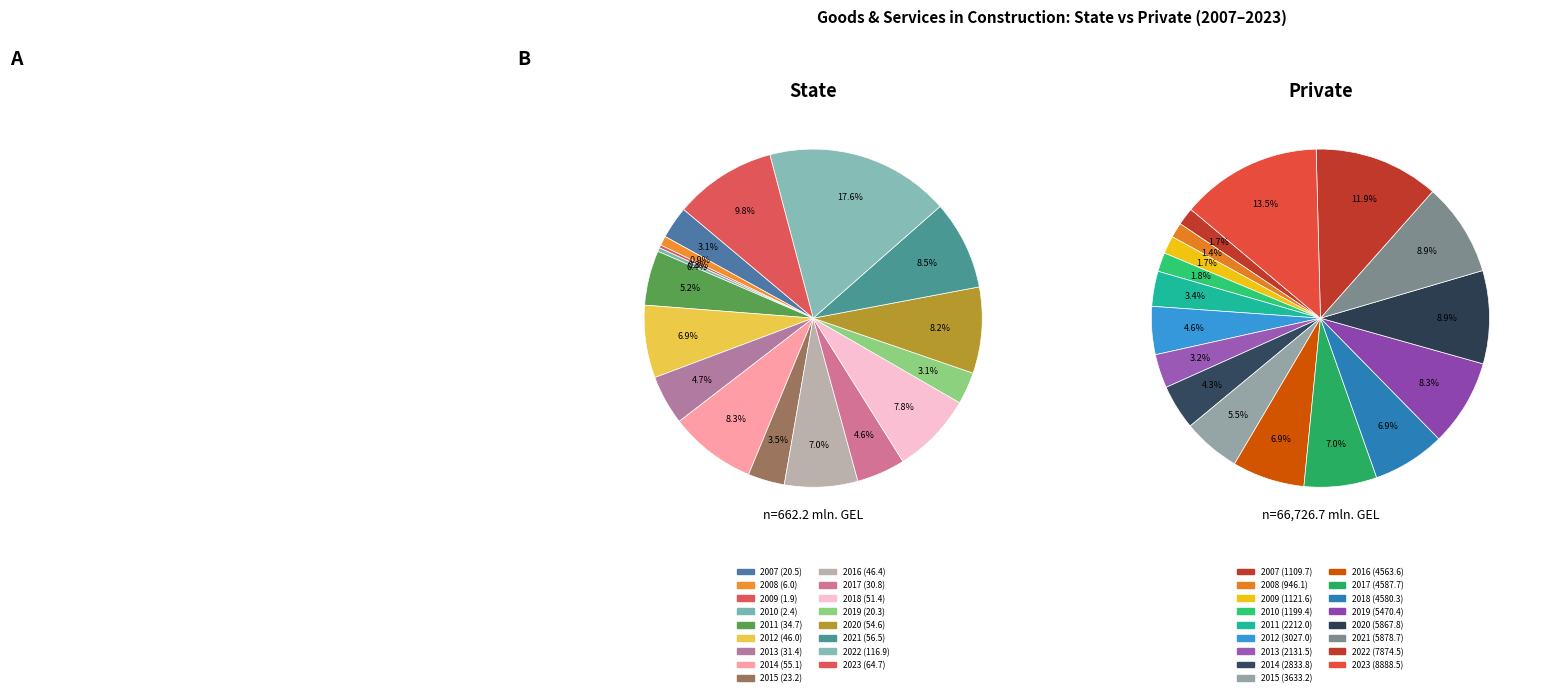

What is the change in value from 2007 to 2021?

+36.0